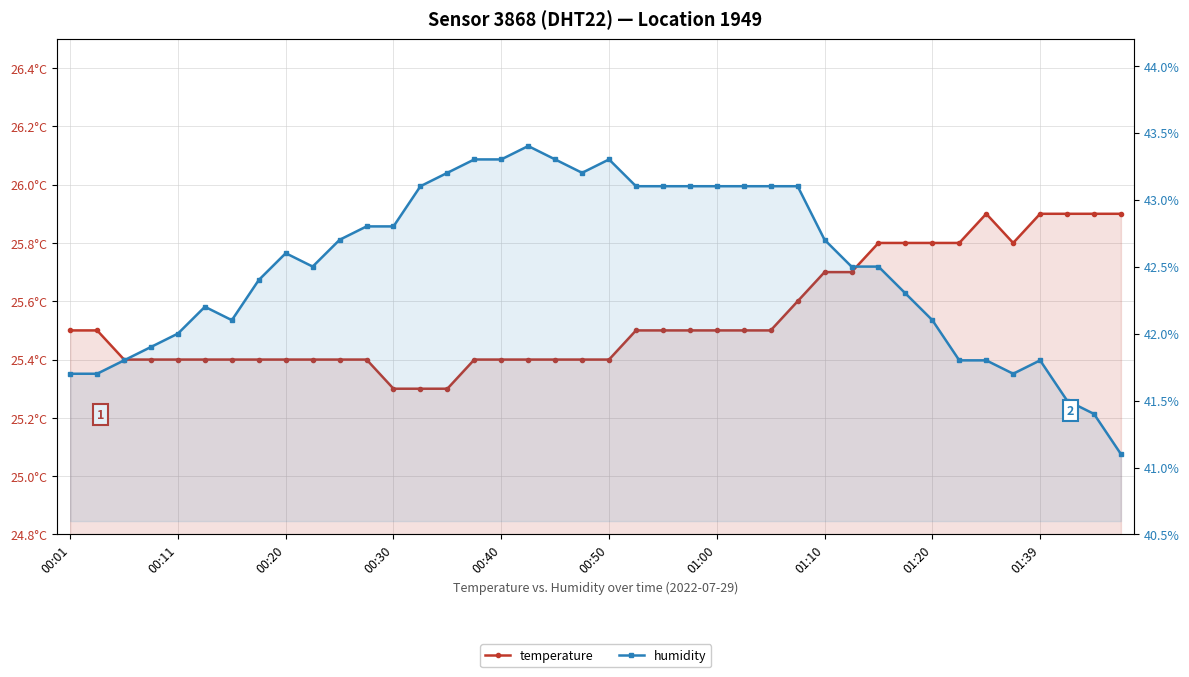

Which series has the largest total across all categories?

humidity